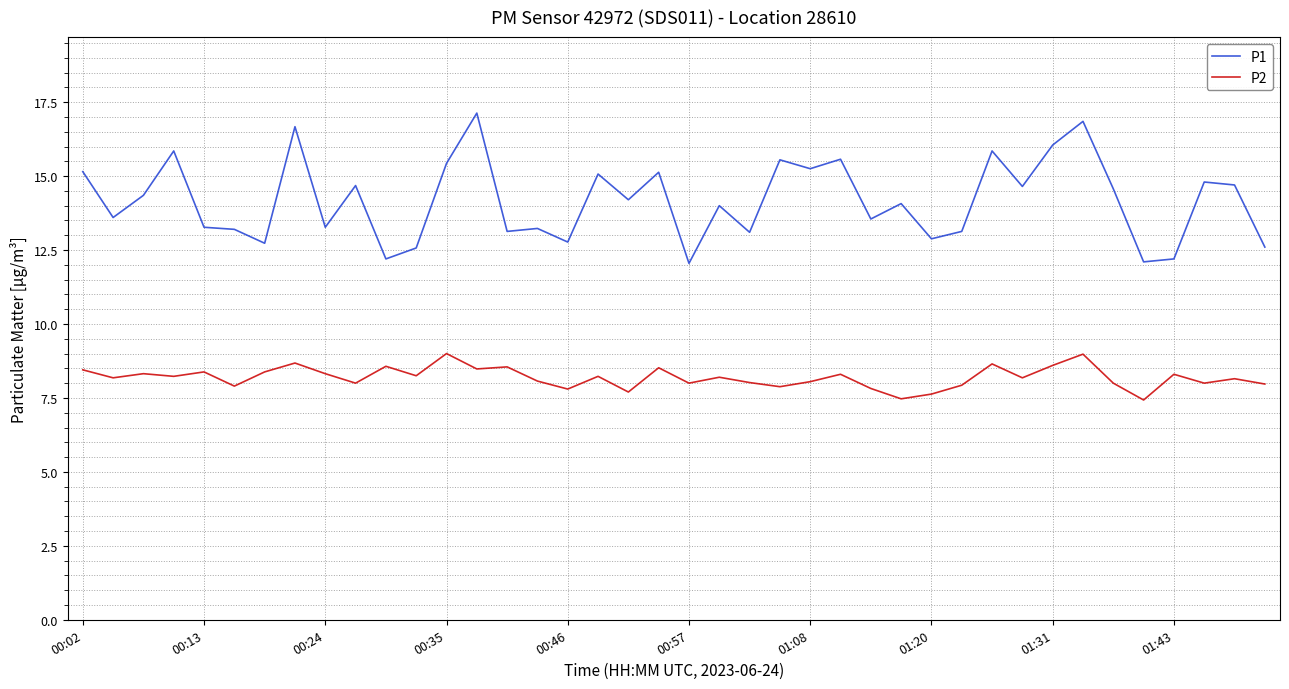

What is the highest value of the P2 series?

9.0